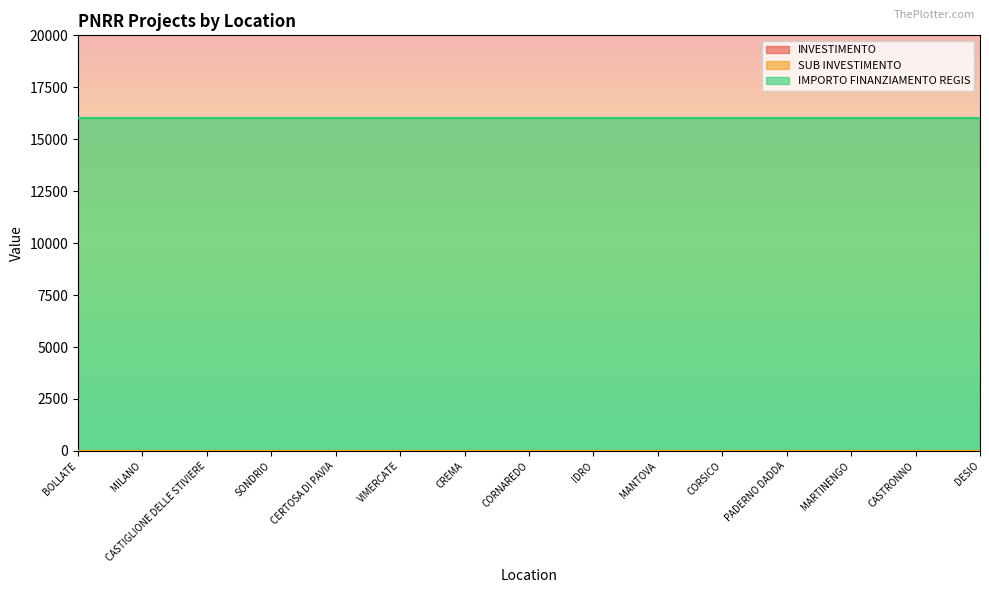

What is the total value across all series at DESIO?

16006.4